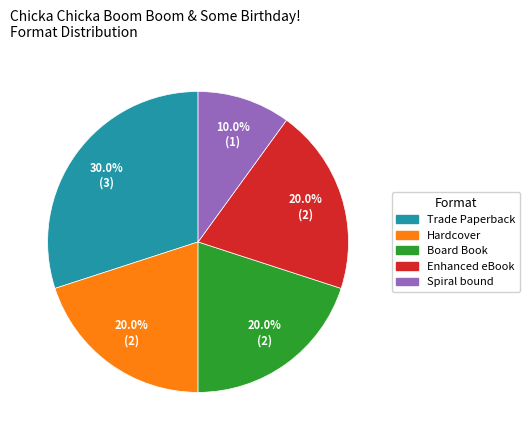

Is Board Book the majority of the pie?

No